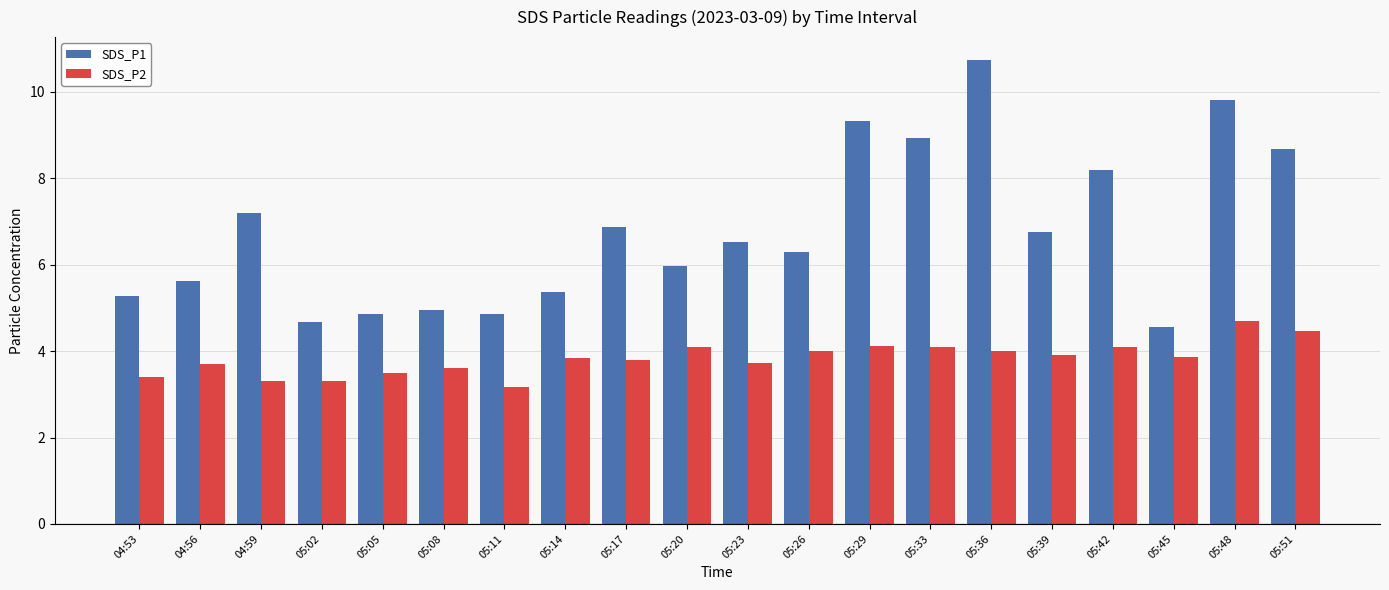

Does the chart contain stacked bars?

No